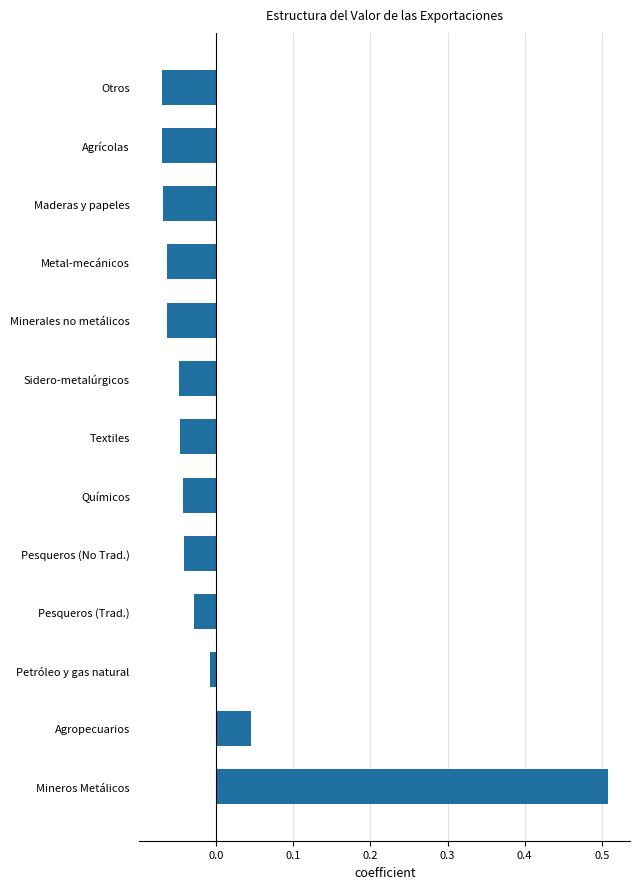

The value at Sidero-metalúrgicos is -0.1. True or false?

False